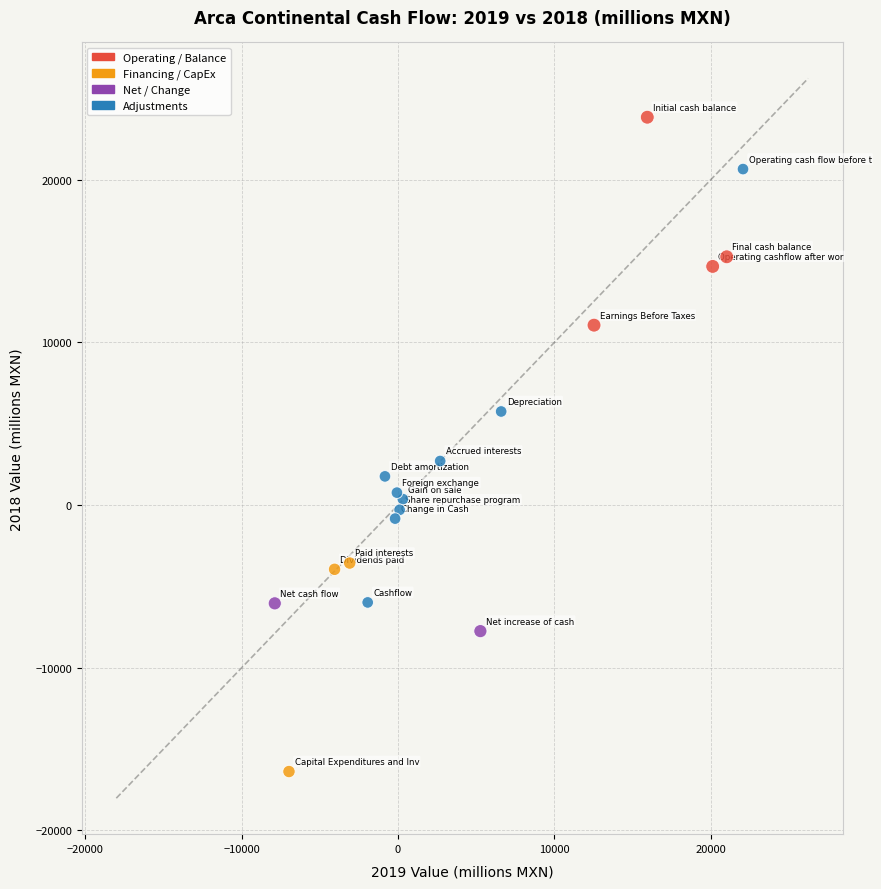

What Y value in the scatter plot is closest to 3731?

2708.9